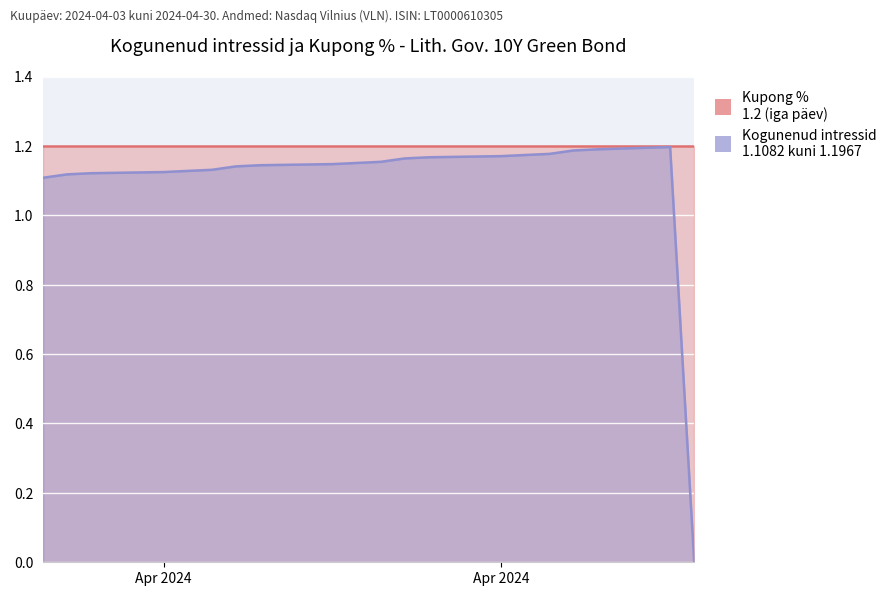

Does the chart display data point markers on the line(s)?

No